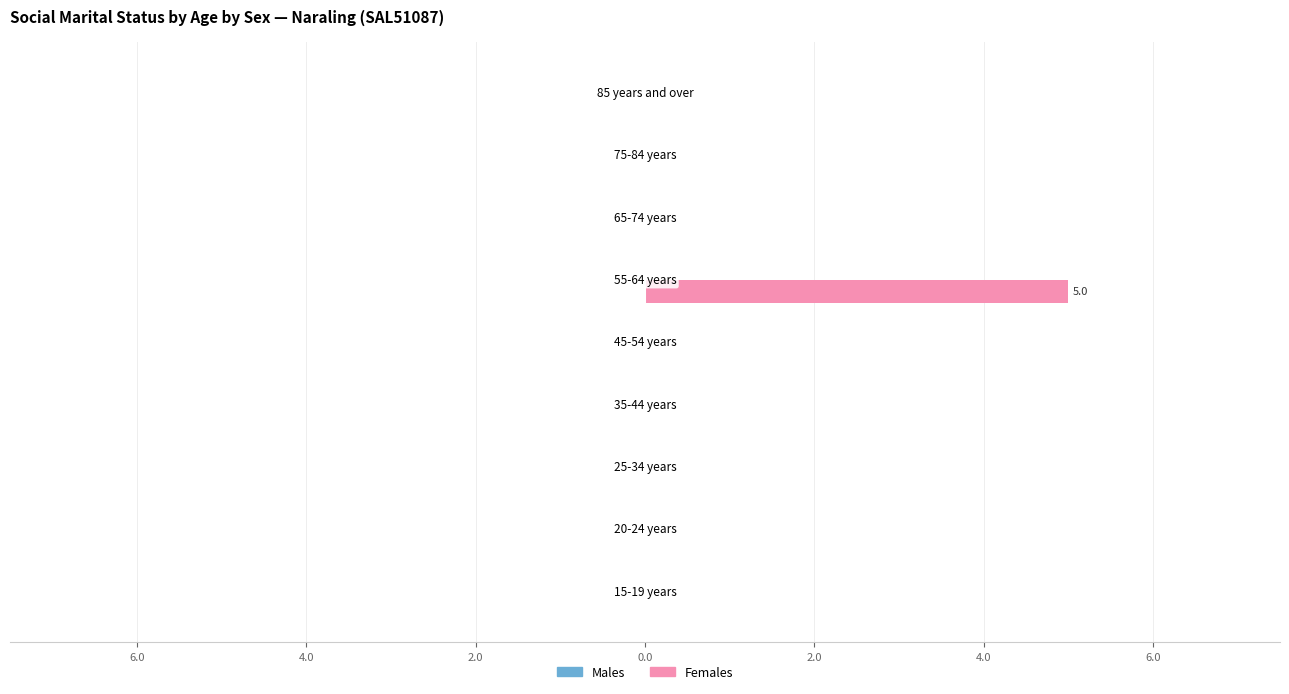

What is the greatest value displayed?

5.0